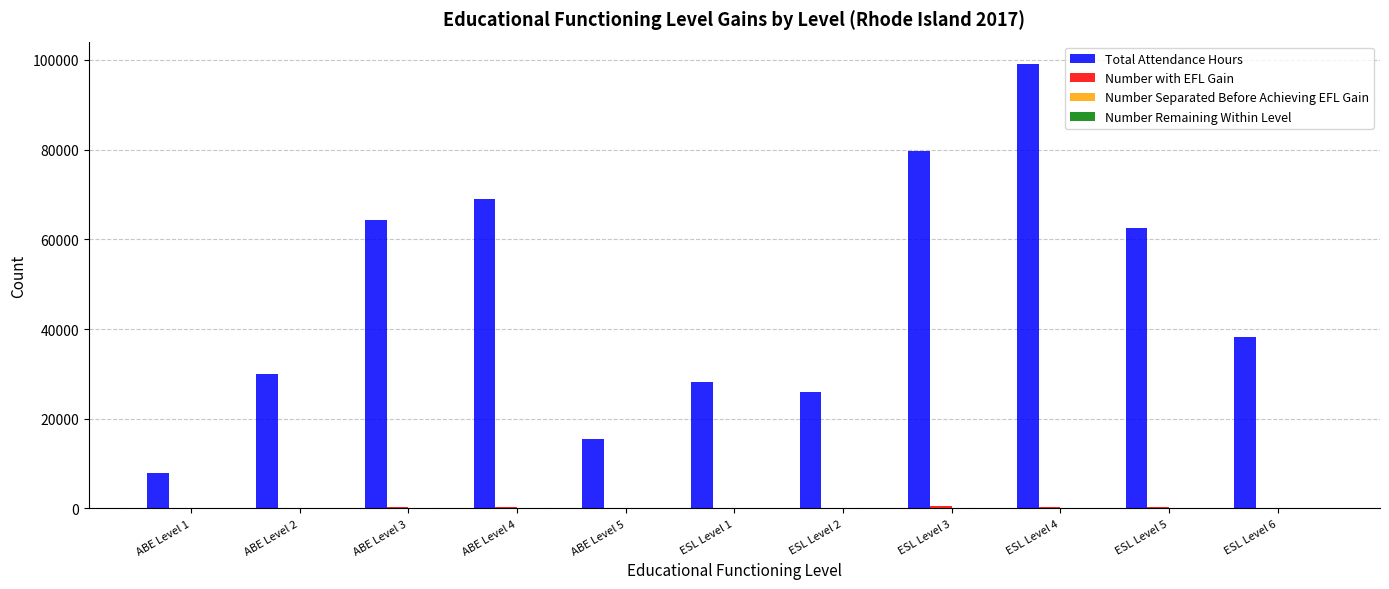

What is the maximum value shown in the chart?

99122